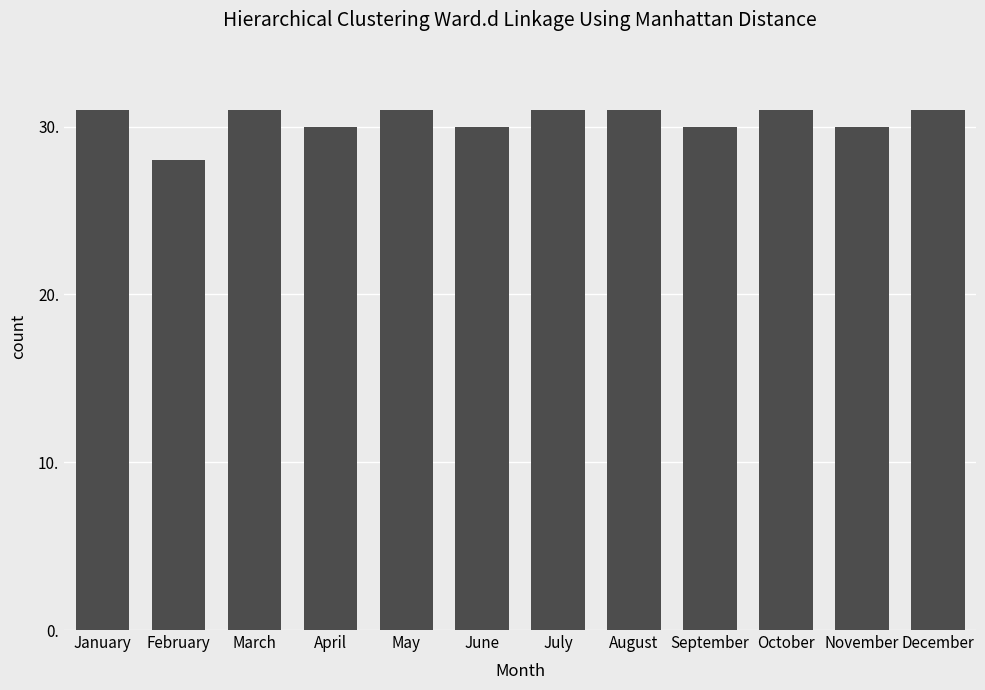

What value does the data have at July?

31